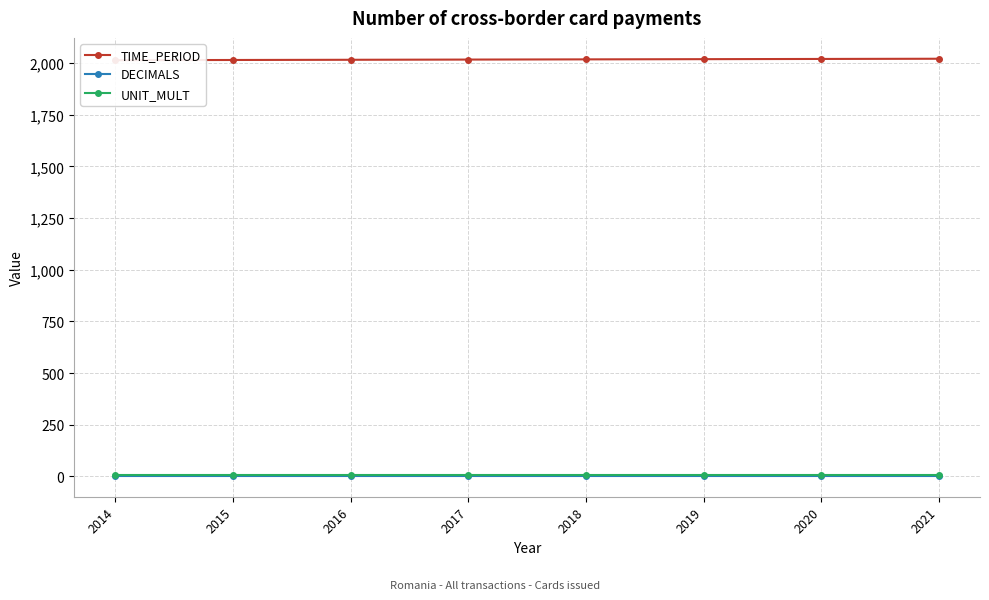

How many categories are shown in the chart?

8